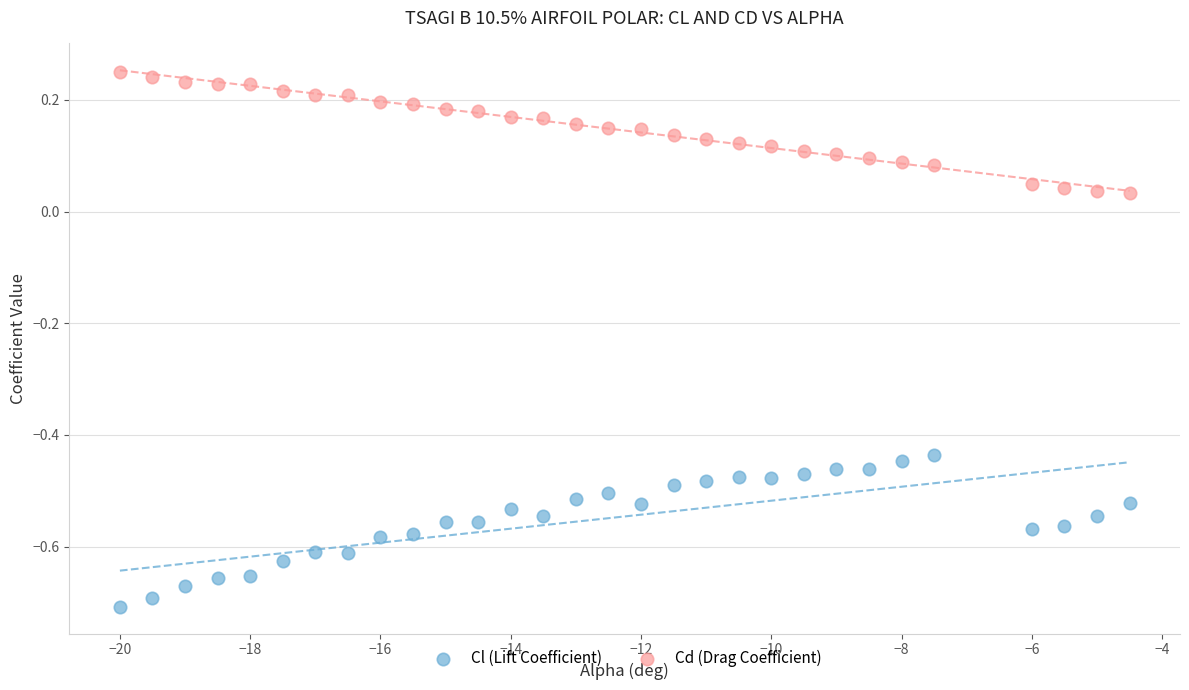

Which series has the widest spread of Y values?

Cl (Lift Coefficient)